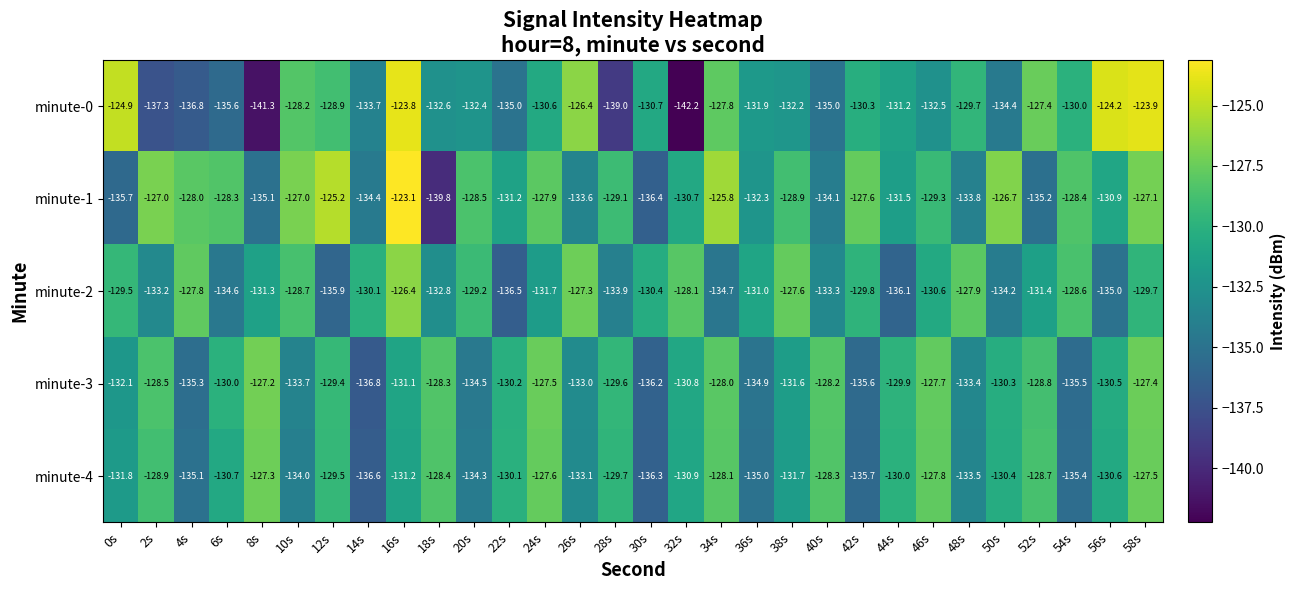

Where is minute-1 nearest to the value -131?

56s